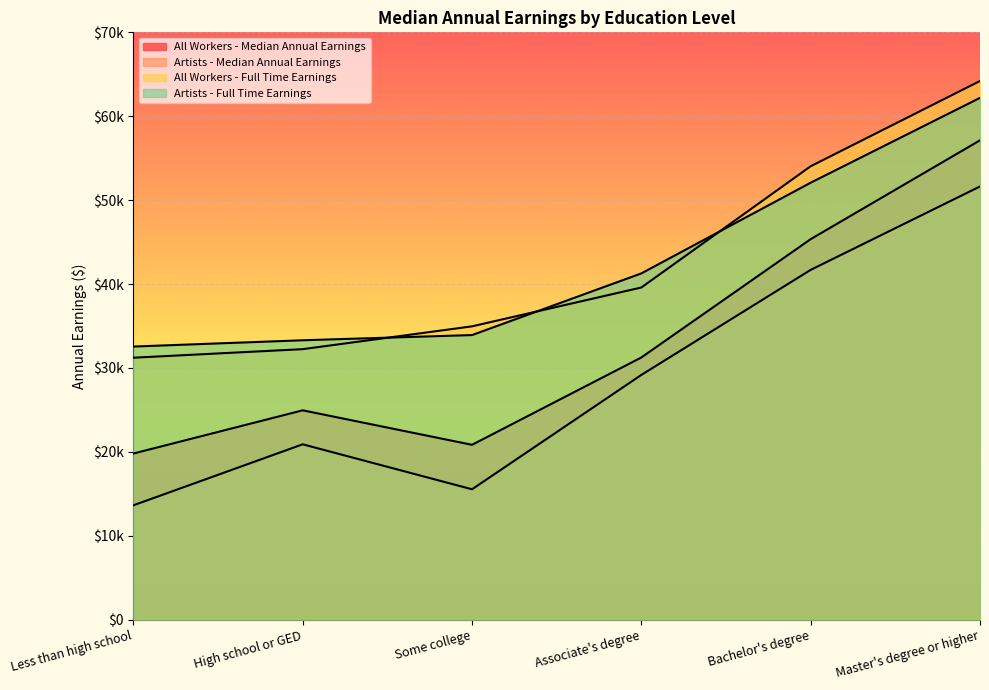

How many lines are shown in the chart?

4